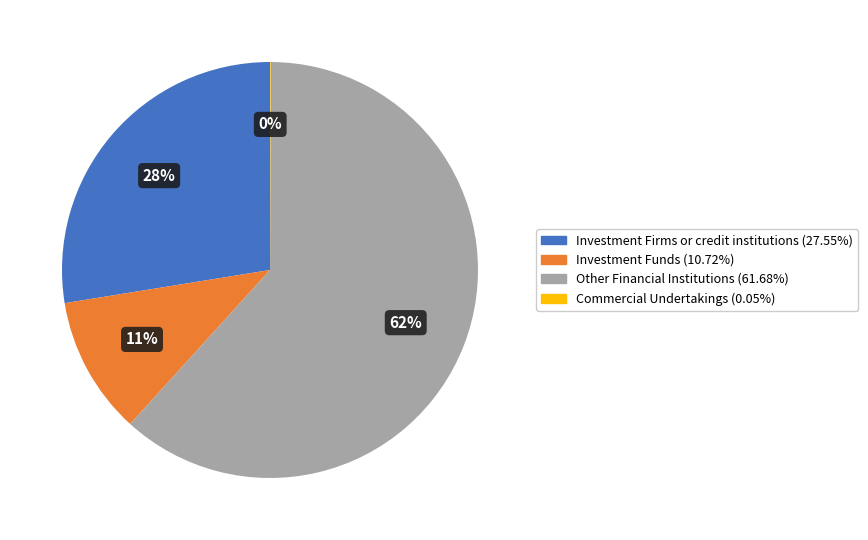

Which has a higher value, Investment Funds or Investment Firms or credit institutions?

Investment Firms or credit institutions